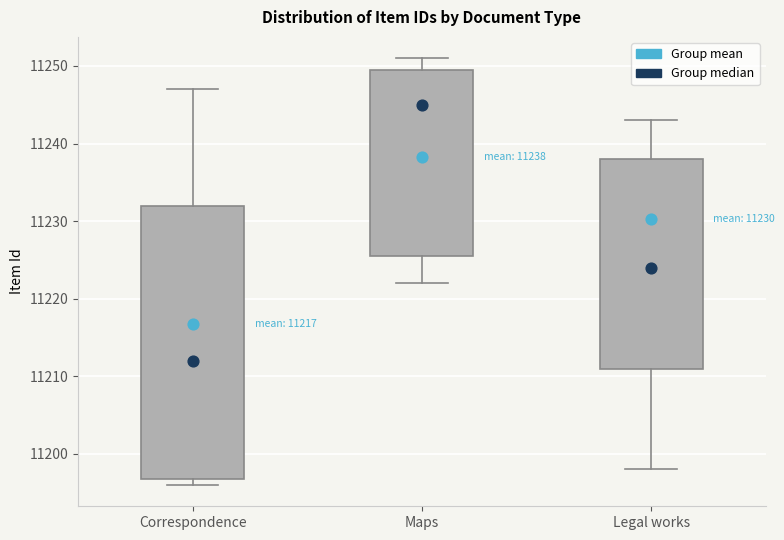

Which box has the highest median line?

Maps